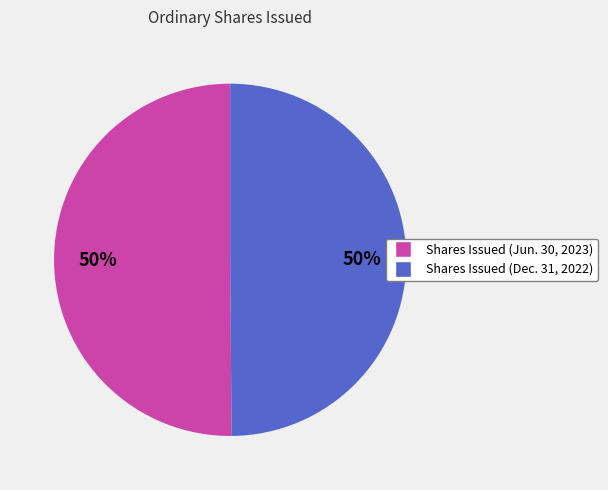

To the nearest percent, what is the average slice percentage?

50%